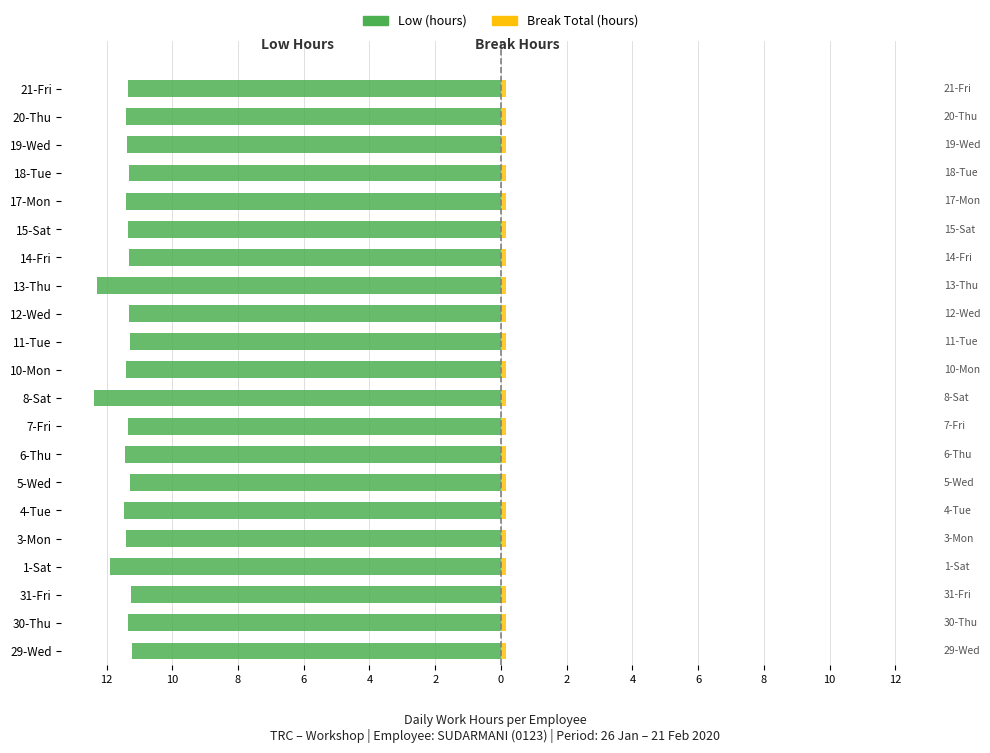

What is the approximate value of Low (hours) at 31-Fri?

-11.2